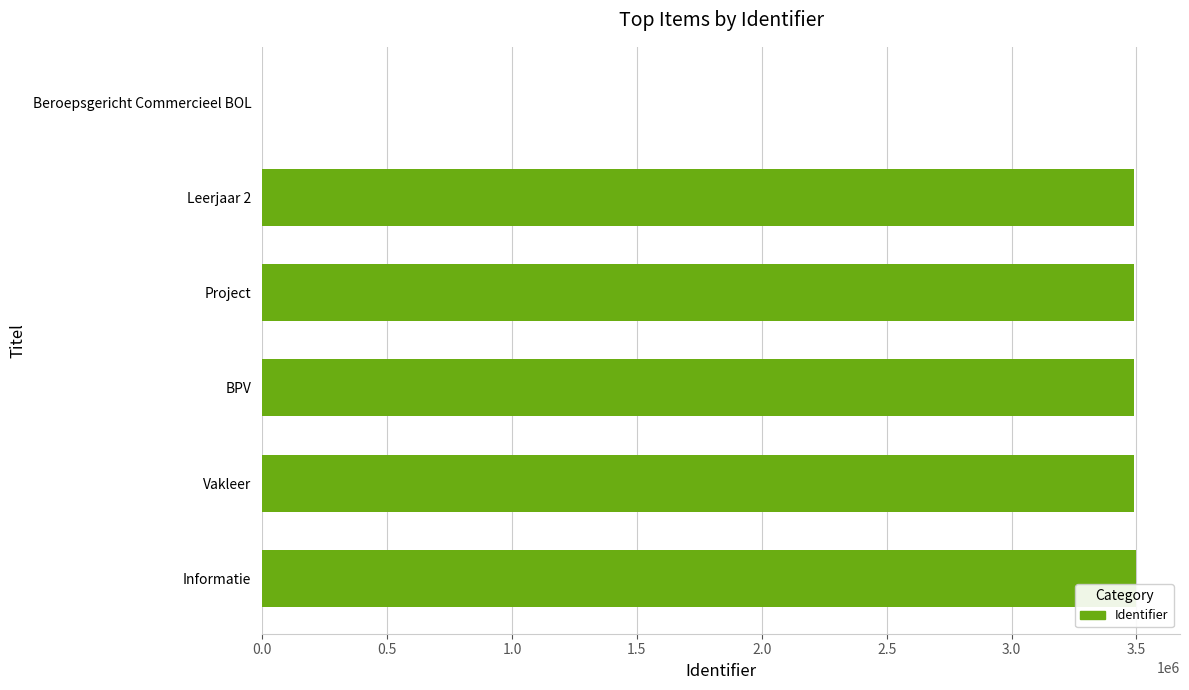

True or false: the data shows 3491932 at Project.

True